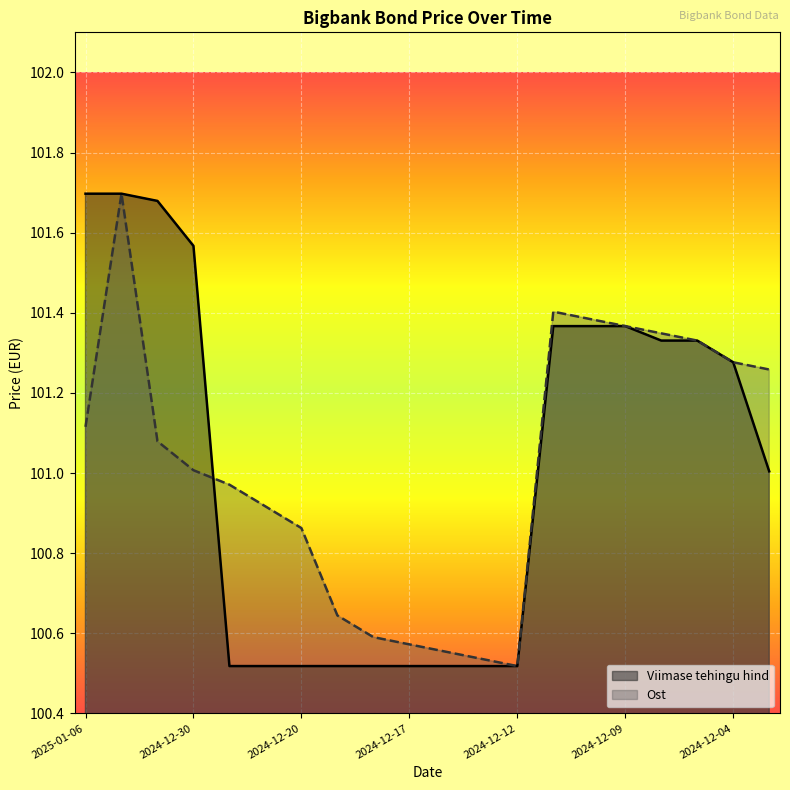

List the series in order of their overall mean, lowest first.

Viimase tehingu hind, Ost